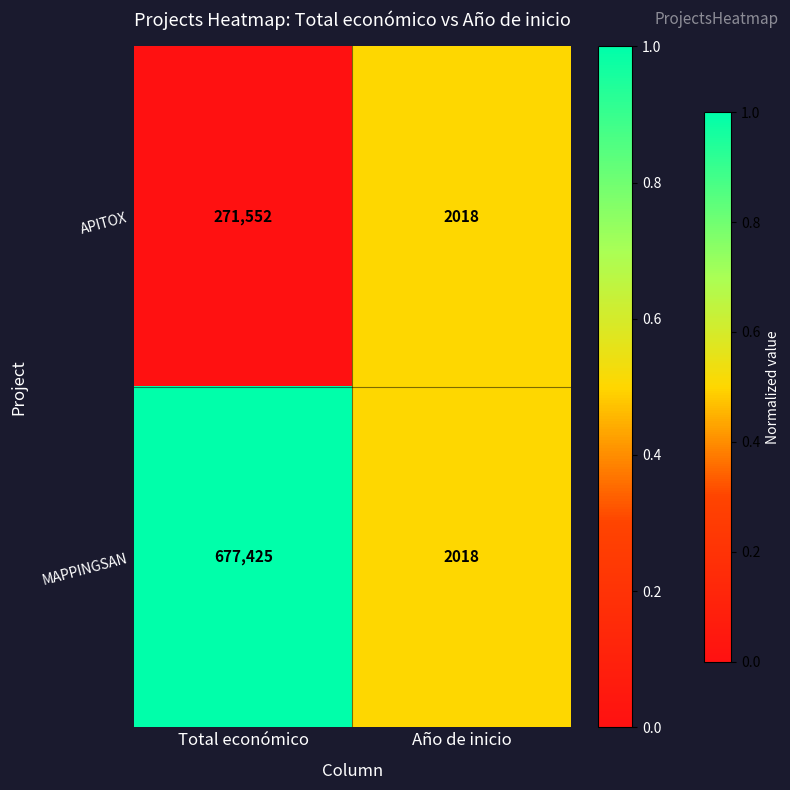

Is it true that MAPPINGSAN equals 2018 at Año de inicio?

True